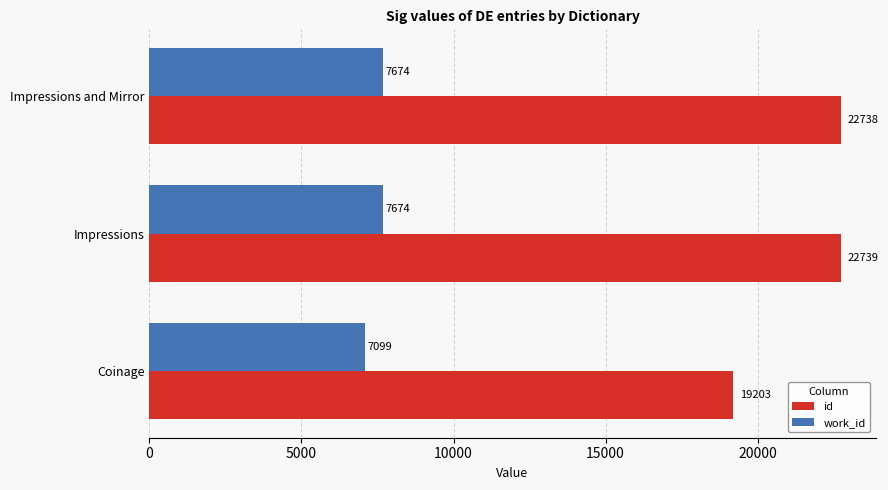

Is it true that work_id equals 7674 at Impressions?

True